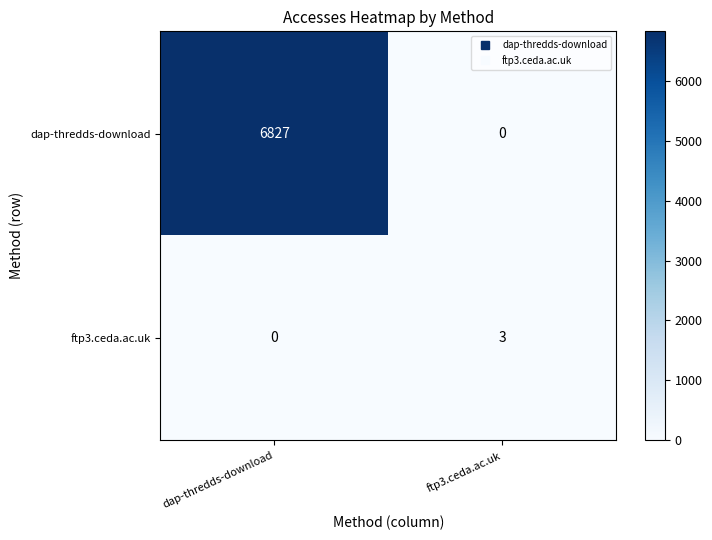

List the series in order of their overall mean, lowest first.

ftp3.ceda.ac.uk, dap-thredds-download